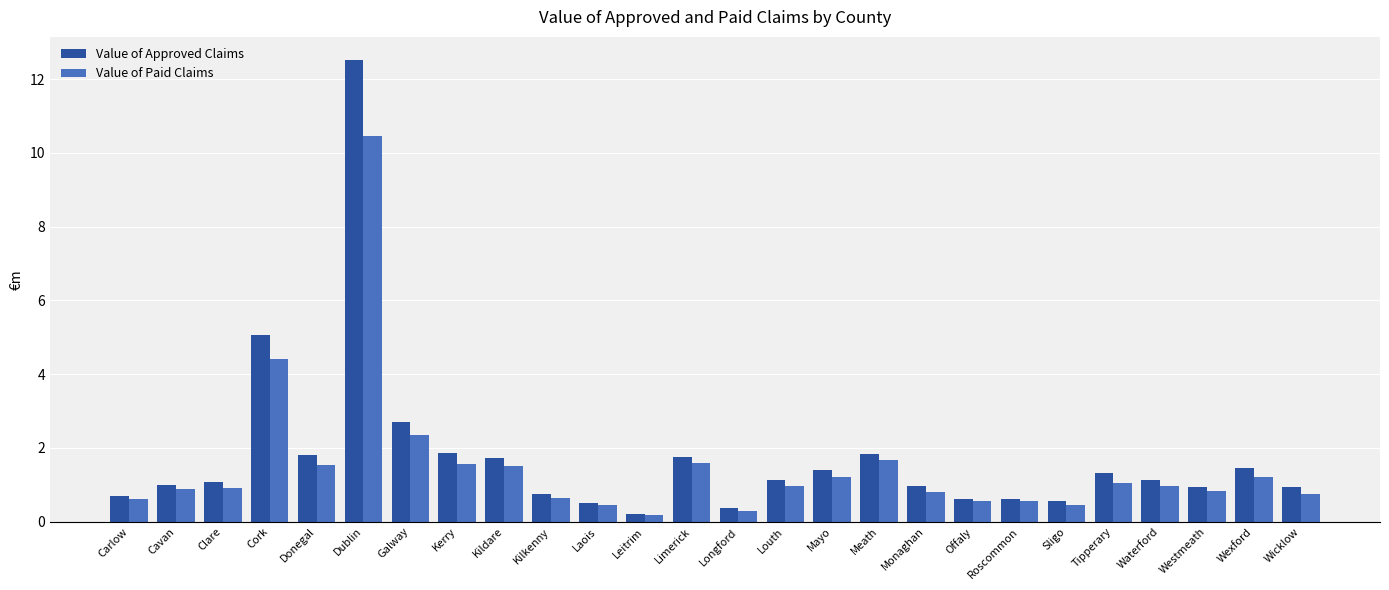

True or false: Value of Paid Claims has a value of 1.7 at Meath.

True